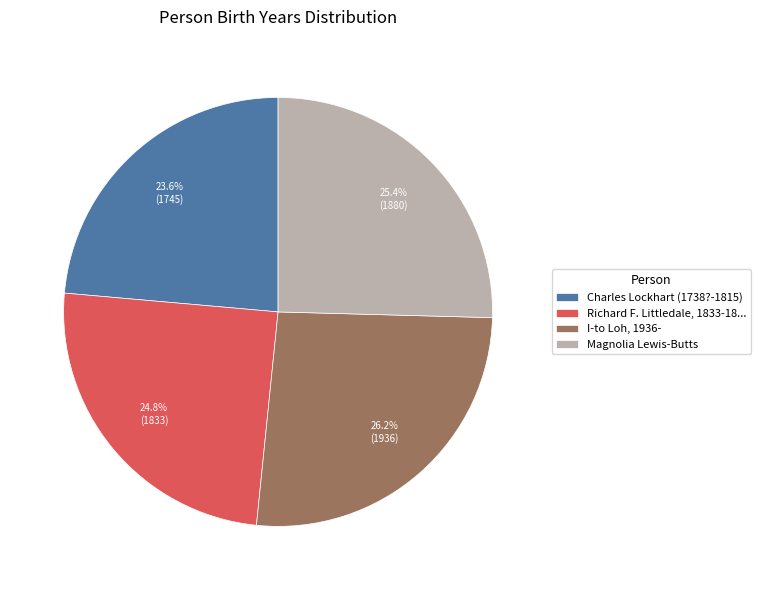

Rank the categories by value from lowest to highest.

Charles Lockhart (1738?-1815), Richard F. Littledale, 1833-18..., Magnolia Lewis-Butts, I-to Loh, 1936-